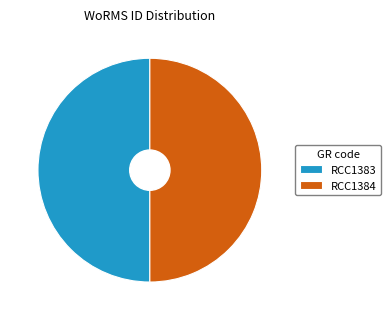

Combined, do RCC1384 and RCC1383 account for over 50%?

Yes